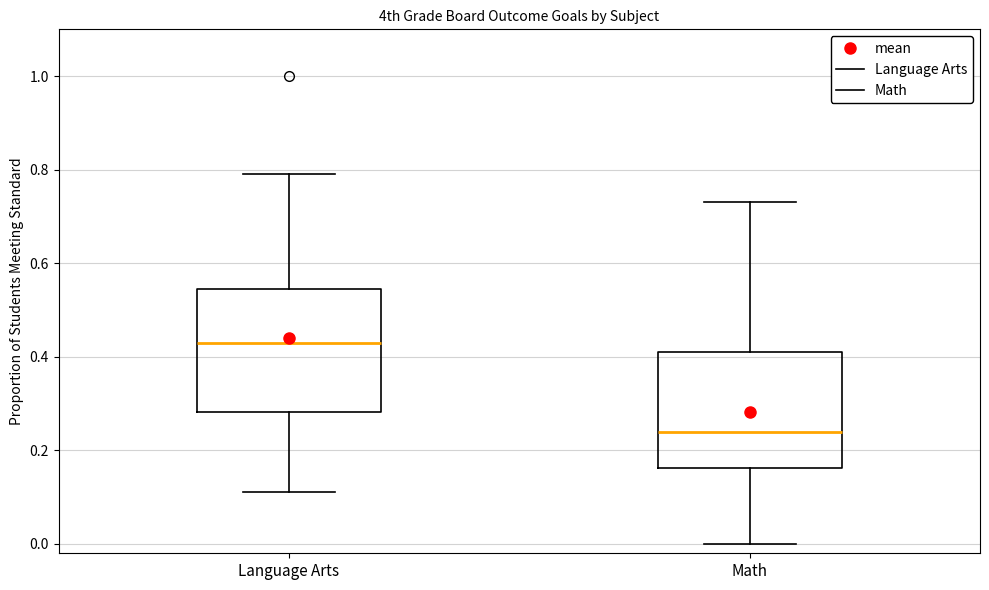

Which box's median line is the lowest?

Math